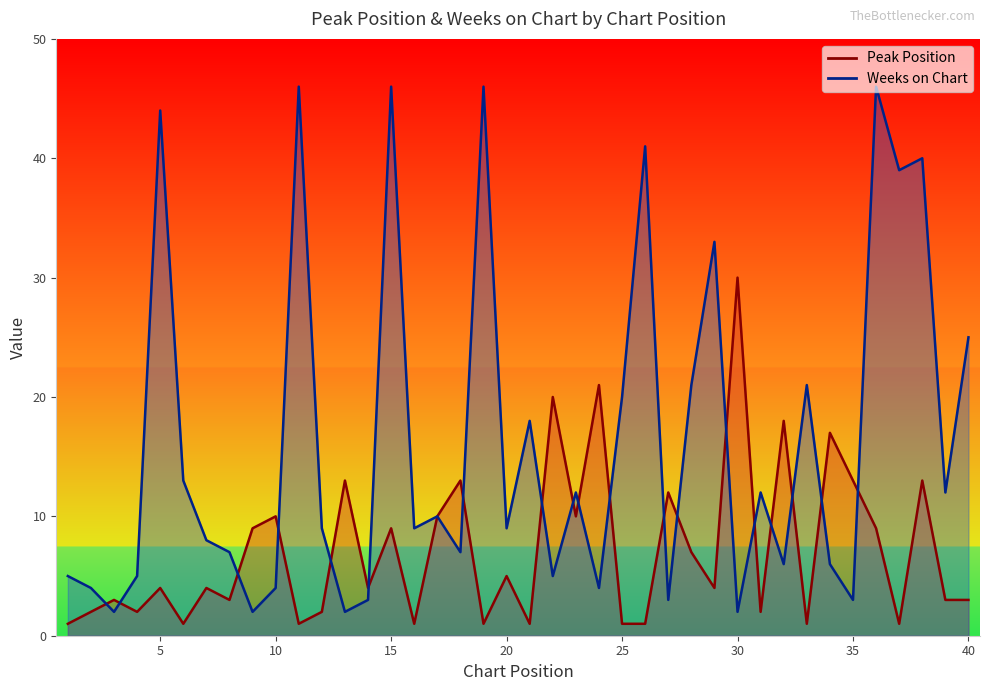

At which label does Weeks on Chart first exceed 9?

5